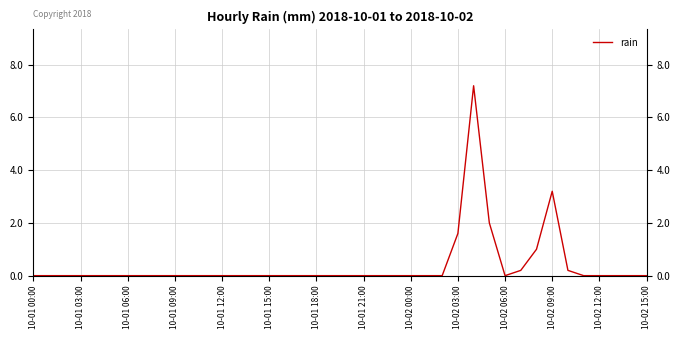

True or false: there are more than 0 points higher than both neighbors.

True